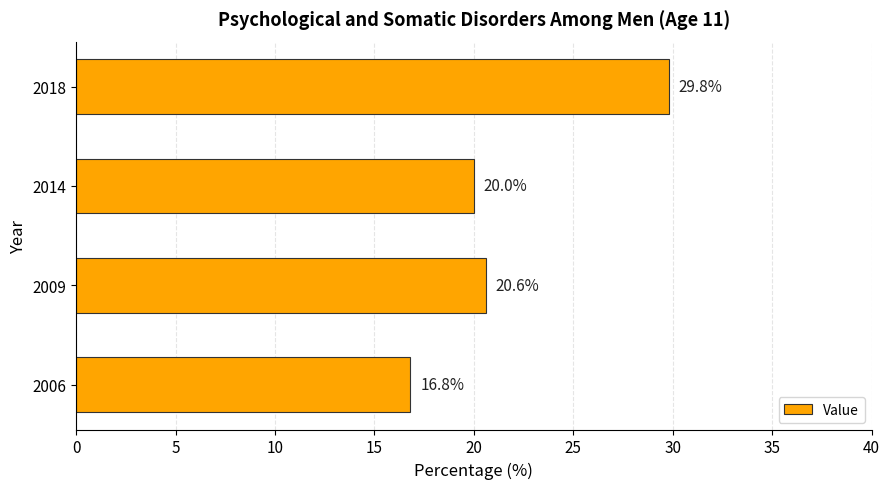

List the labels in order of value, largest first.

2018, 2009, 2014, 2006